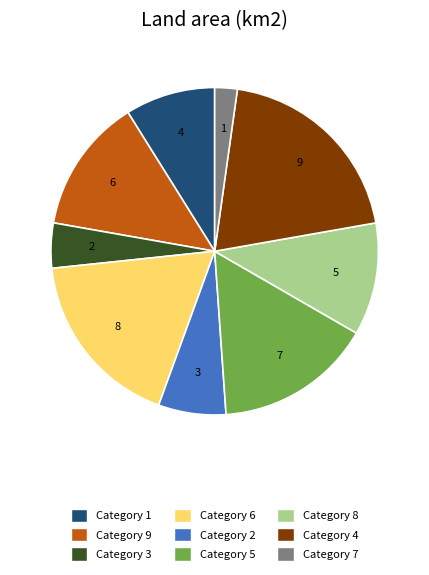

Which slice is the smallest?

Category 7